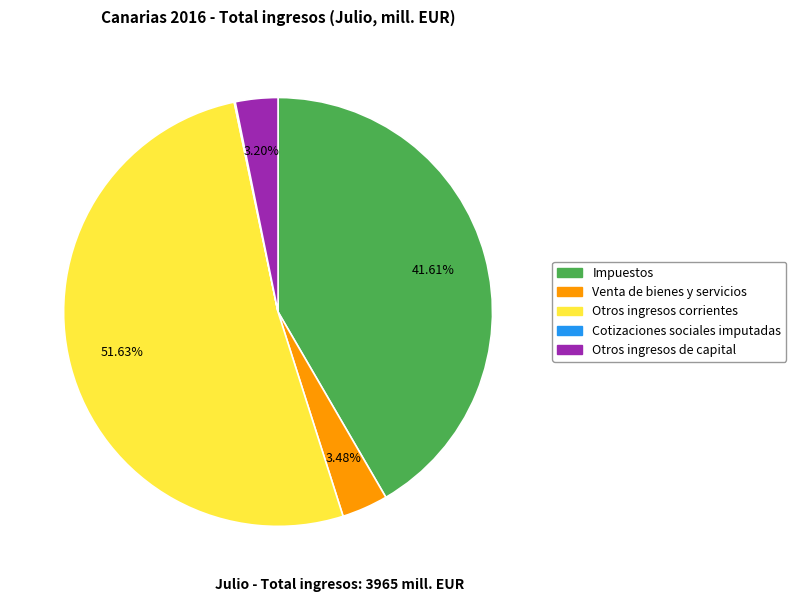

What is the largest slice in the pie chart?

Otros ingresos corrientes